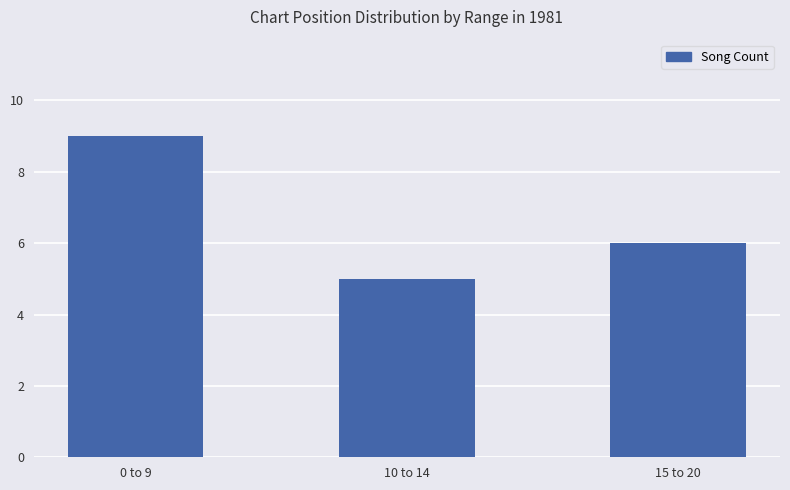

What is the sum of all values?

20